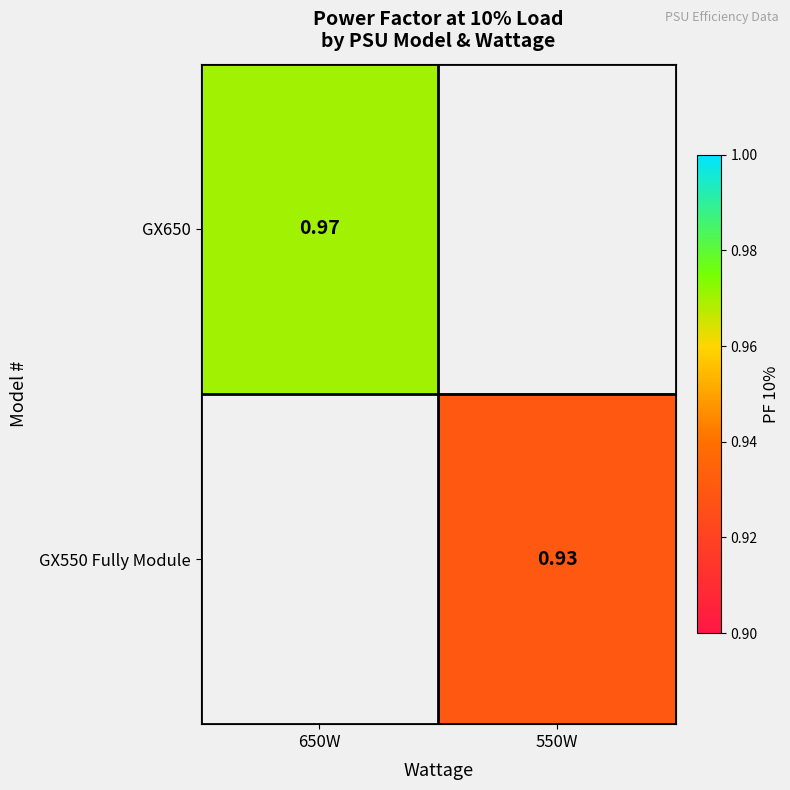

Is the value of GX650 at 650W greater than the value of GX550 Fully Module at 550W?

Yes